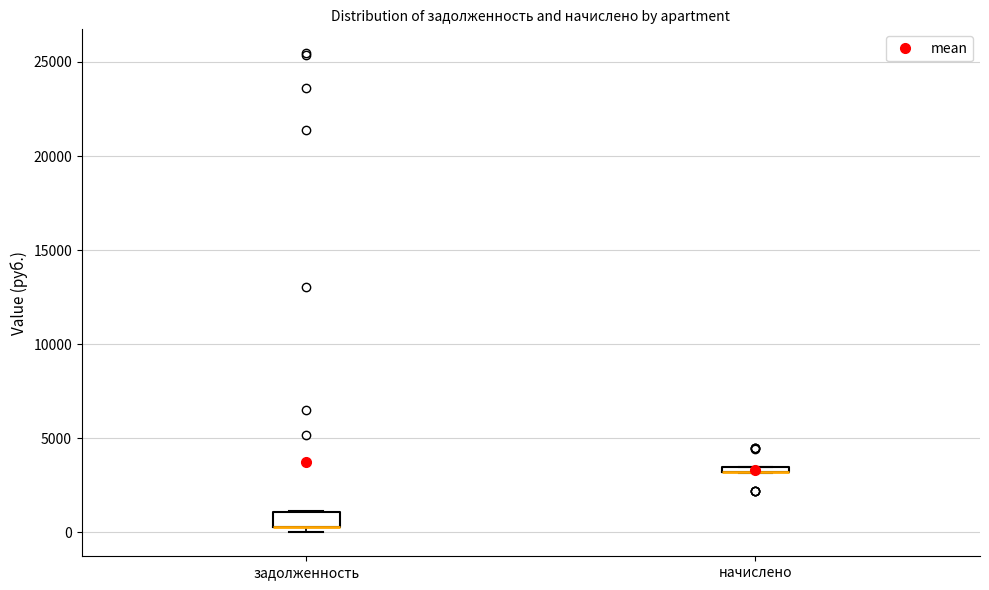

Where is the upper edge of the box for начислено on the y-axis? The values are not printed on the chart, so give them approximately, as read against the axis.

3500